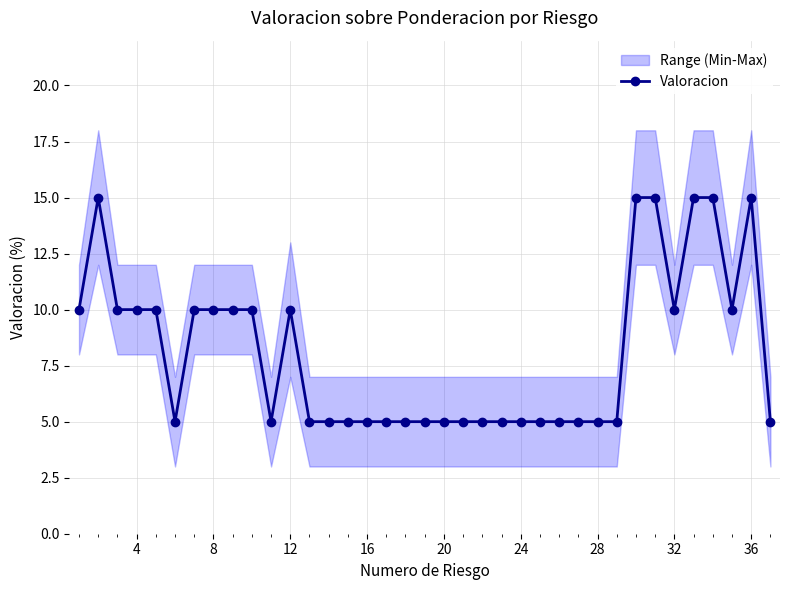

True or false: Valoracion has a value of 7 at 36.

False